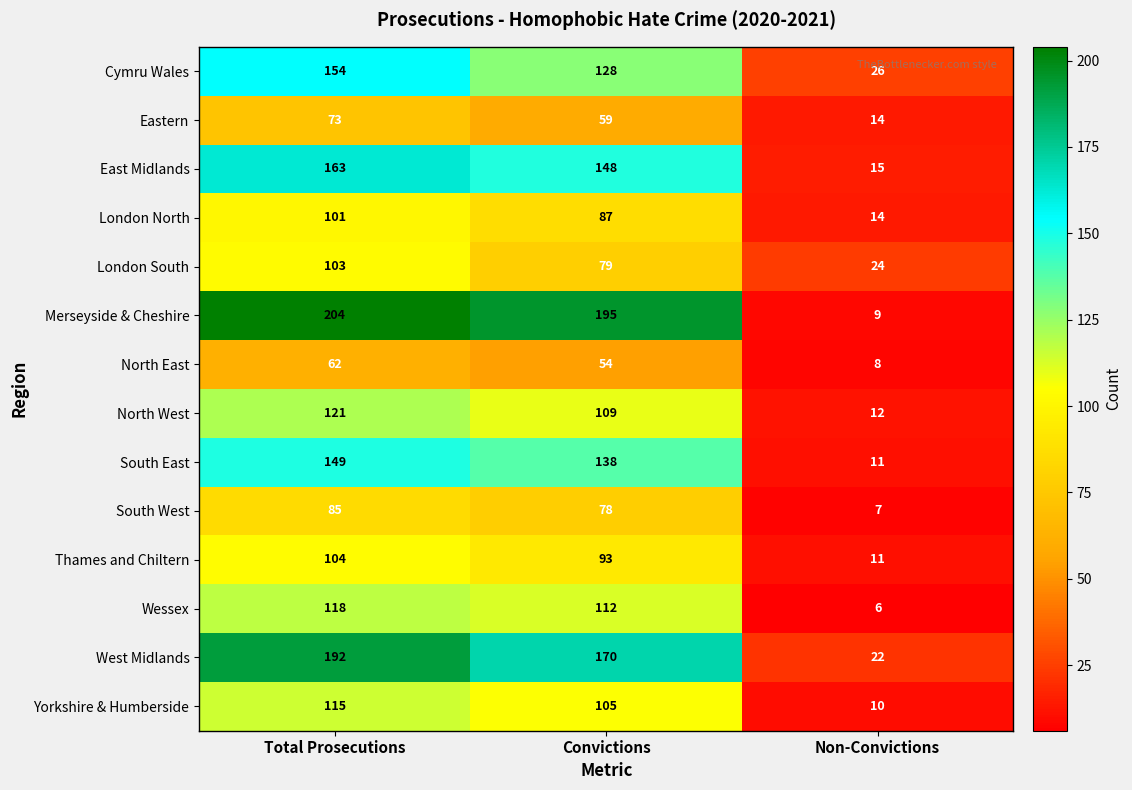

Which category has the lowest value in the Wessex series?

Non-Convictions